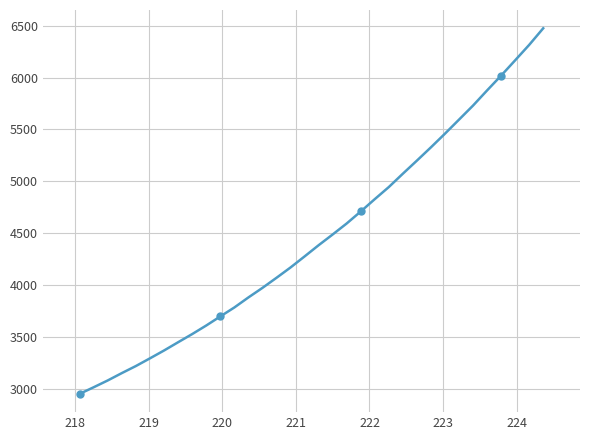

What is the difference between the second highest and minimum values?

3360.6